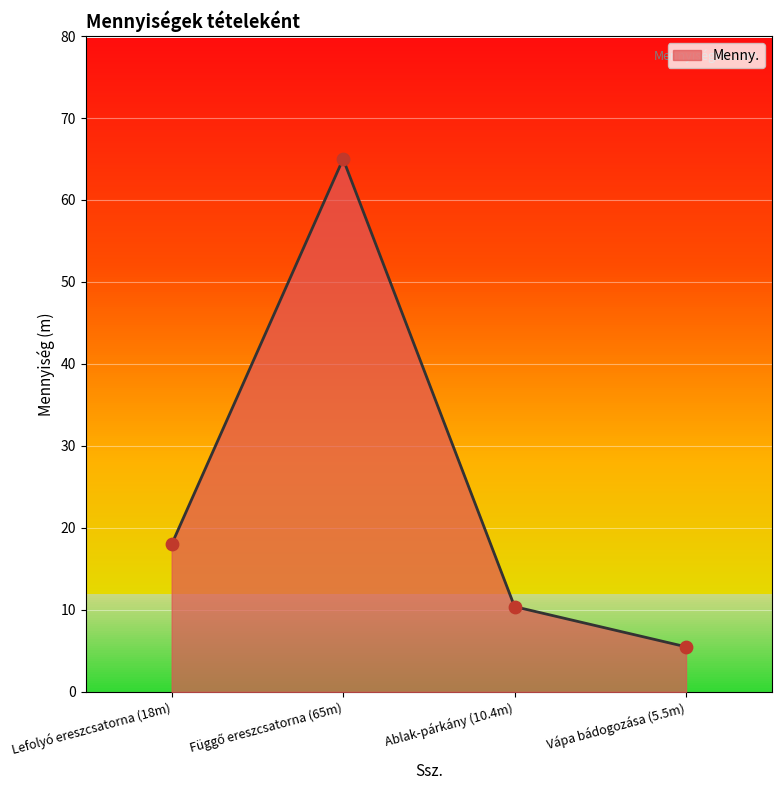

What is the maximum value for Menny.?

65.0